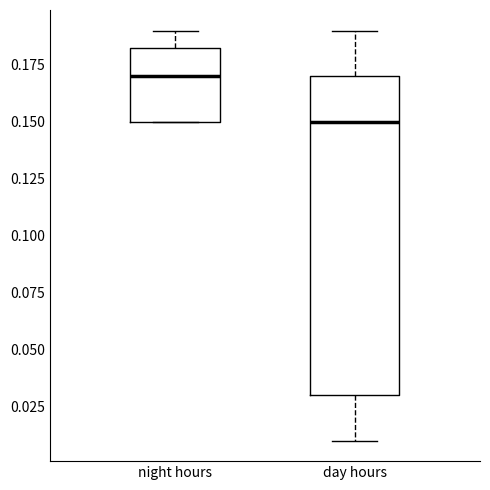

Reading left to right, transcribe this box plot: for each box, give where its median line is, the range the box spans, and where its two whiskers end, as read against the y-axis. The values are not printed on the chart, so give them approximately, as read against the axis.

night hours: median 0.170, box 0.150 to 0.185, whiskers 0.150 to 0.190
day hours: median 0.150, box 0.030 to 0.170, whiskers 0.010 to 0.190